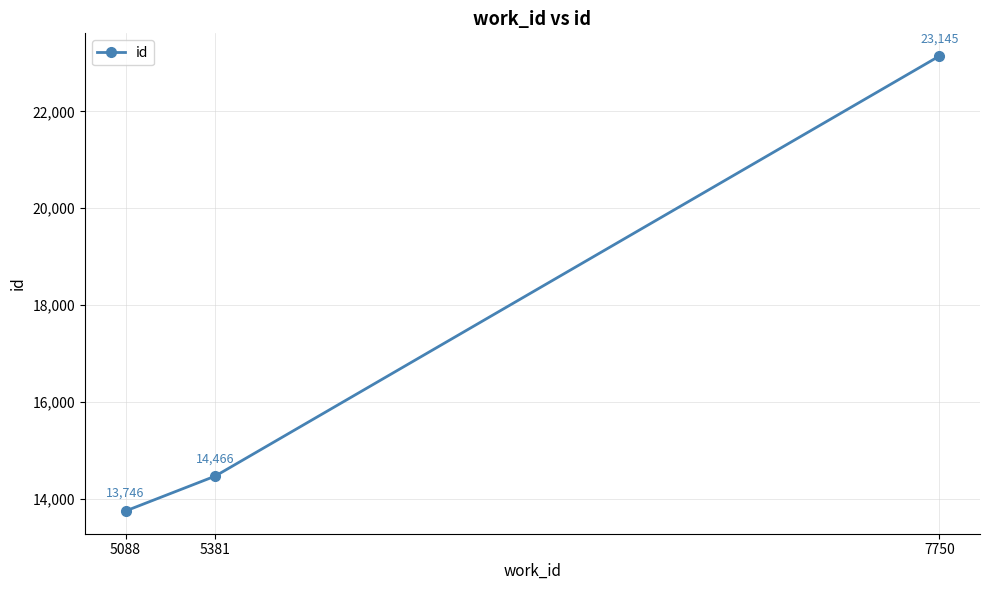

What is the difference between the second highest and minimum values?

720